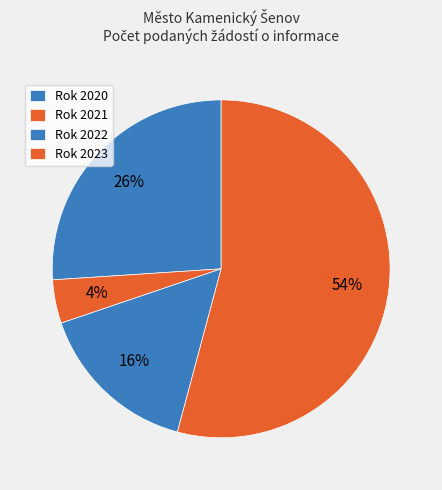

Count the number of slices in the pie.

4